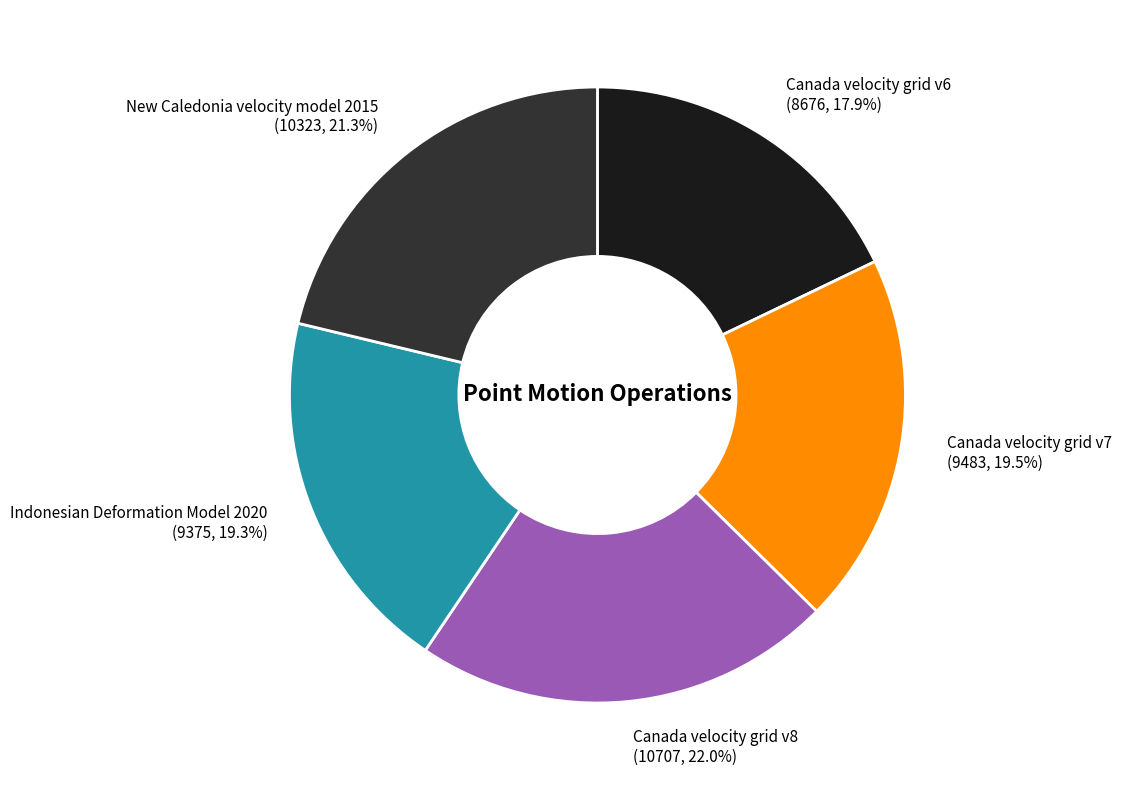

Is there a majority slice in this chart?

No